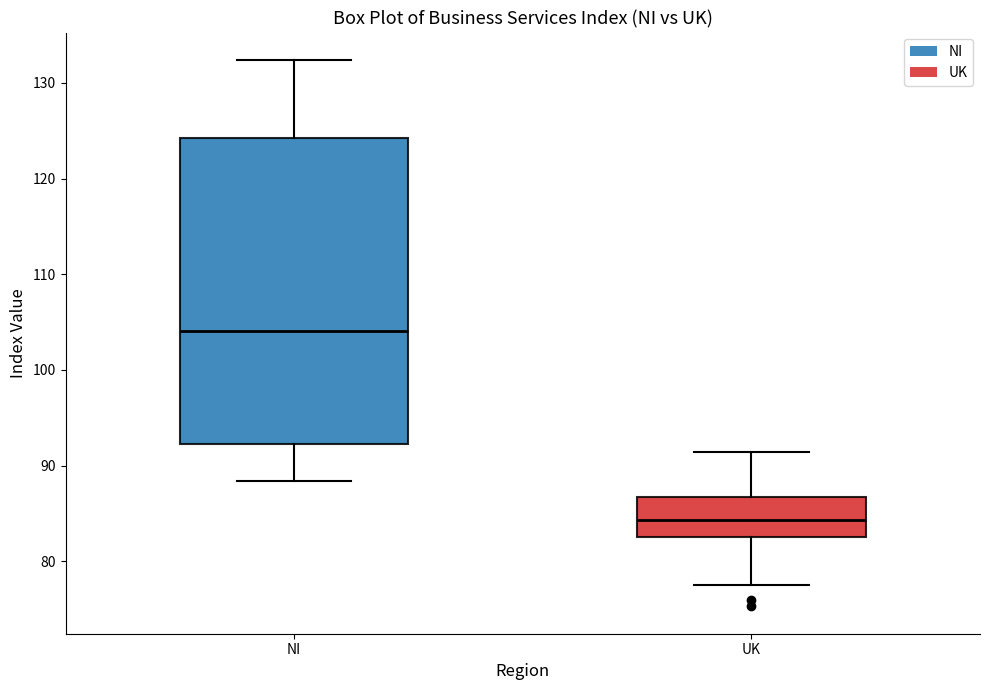

Reading left to right, transcribe this box plot: for each box, give where its median line is, the range the box spans, and where its two whiskers end, as read against the y-axis. The values are not printed on the chart, so give them approximately, as read against the axis.

NI: median 104, box 92 to 124, whiskers 88 to 132
UK: median 84, box 83 to 87, whiskers 78 to 91